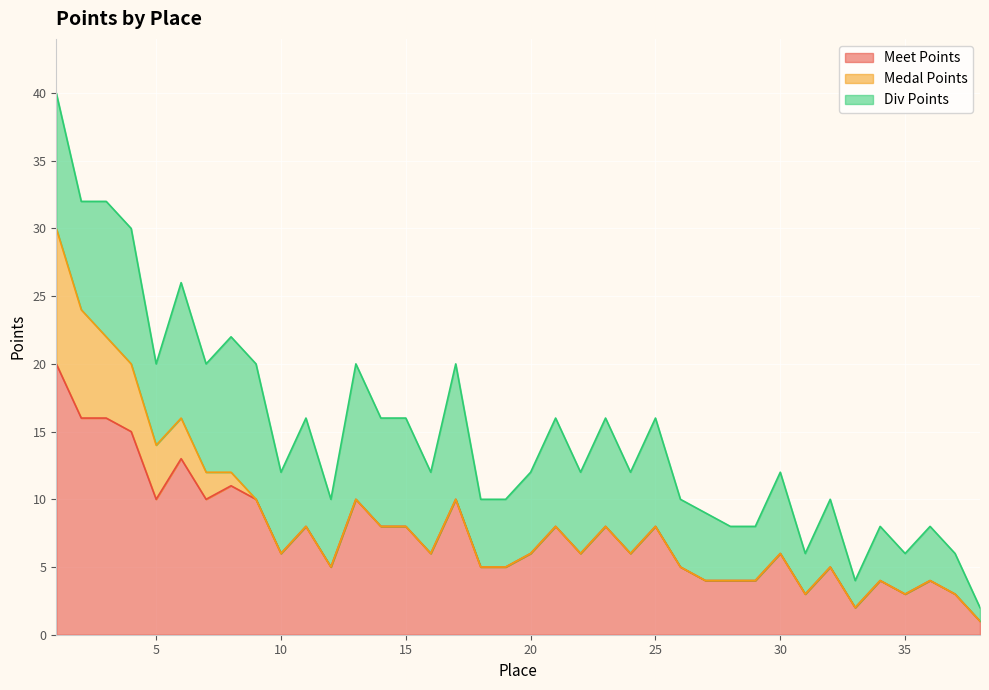

What is the difference between the second highest and second lowest values in the Div Points series?

8